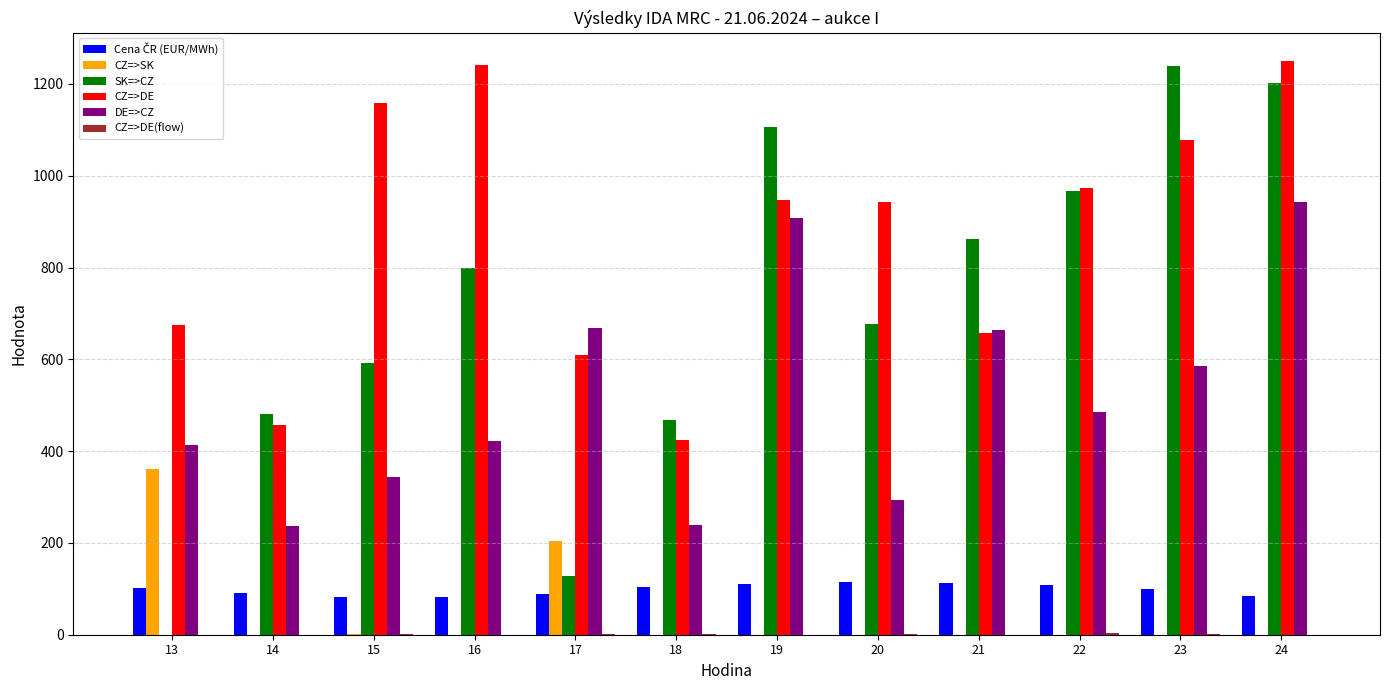

The value of SK=>CZ at 18 is 114.3. True or false?

False